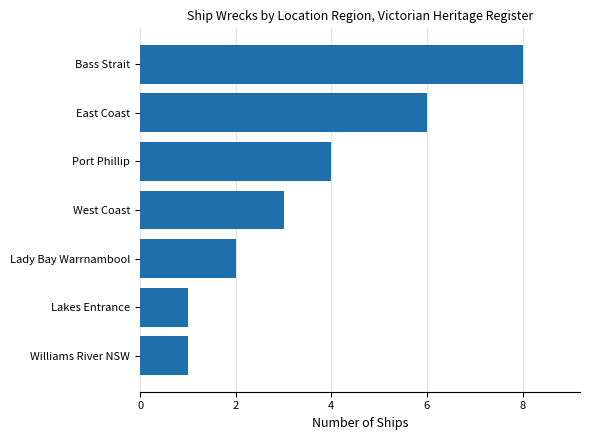

What is the sum of the values at Lady Bay Warrnambool and Port Phillip?

6